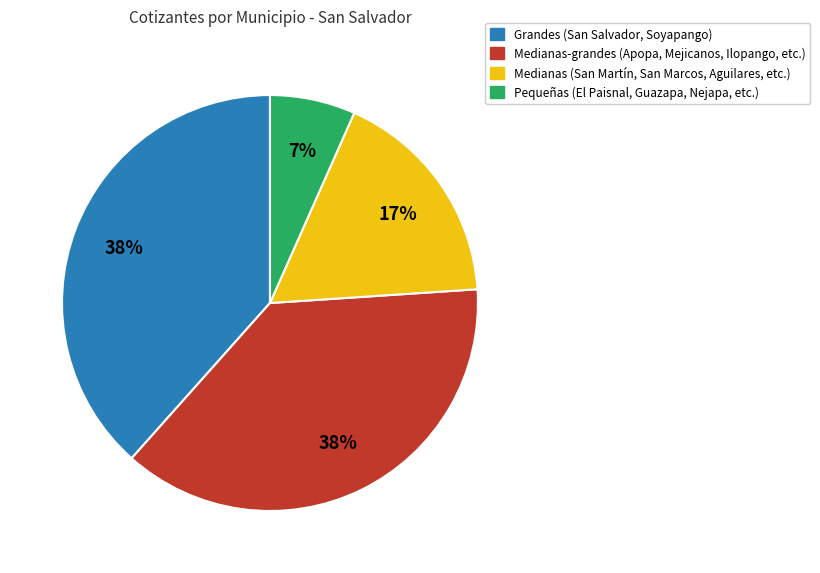

To the nearest percent, what is the average slice percentage?

25%